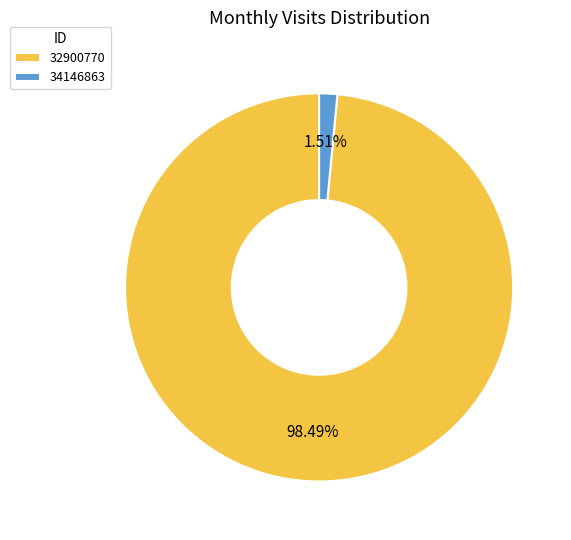

Which slice is the smallest?

34146863